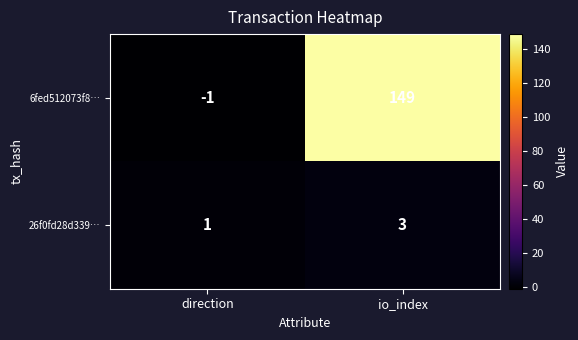

Rank the series by their average value, from highest to lowest.

6fed512073f8…, 26f0fd28d339…